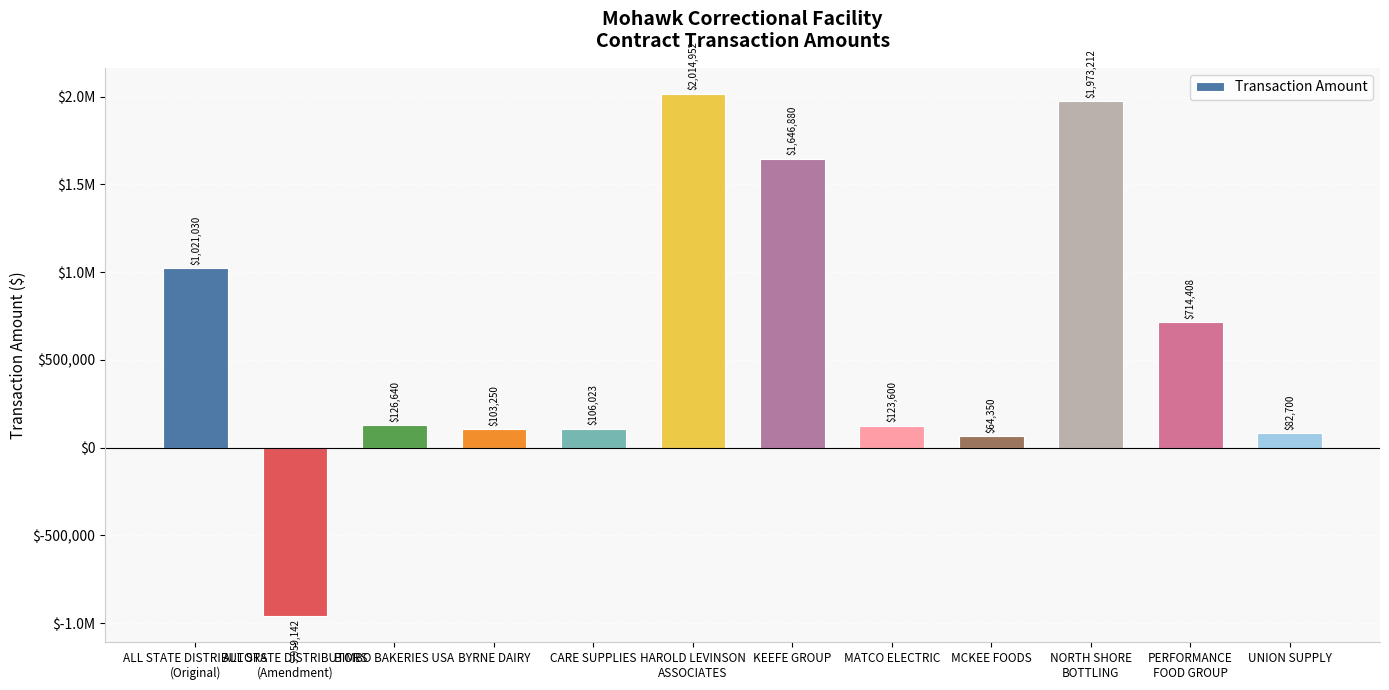

What is the difference between the values at BYRNE DAIRY and CARE SUPPLIES?

2772.8